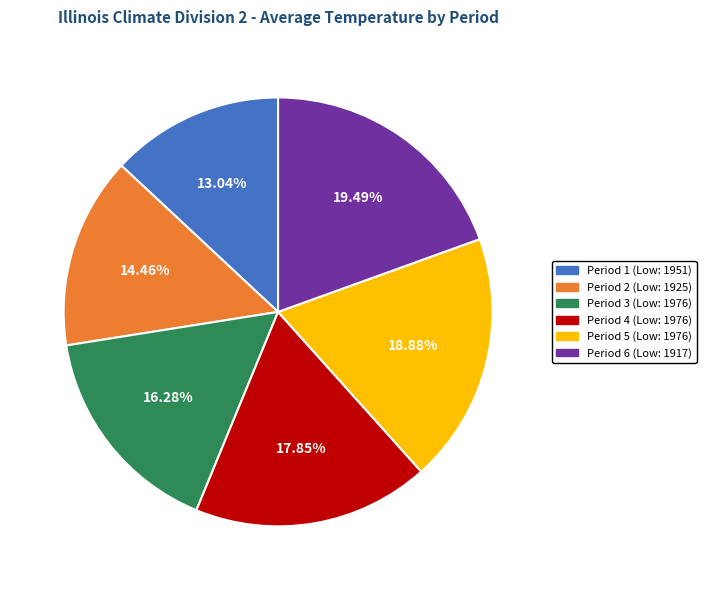

Is there a majority slice in this chart?

No